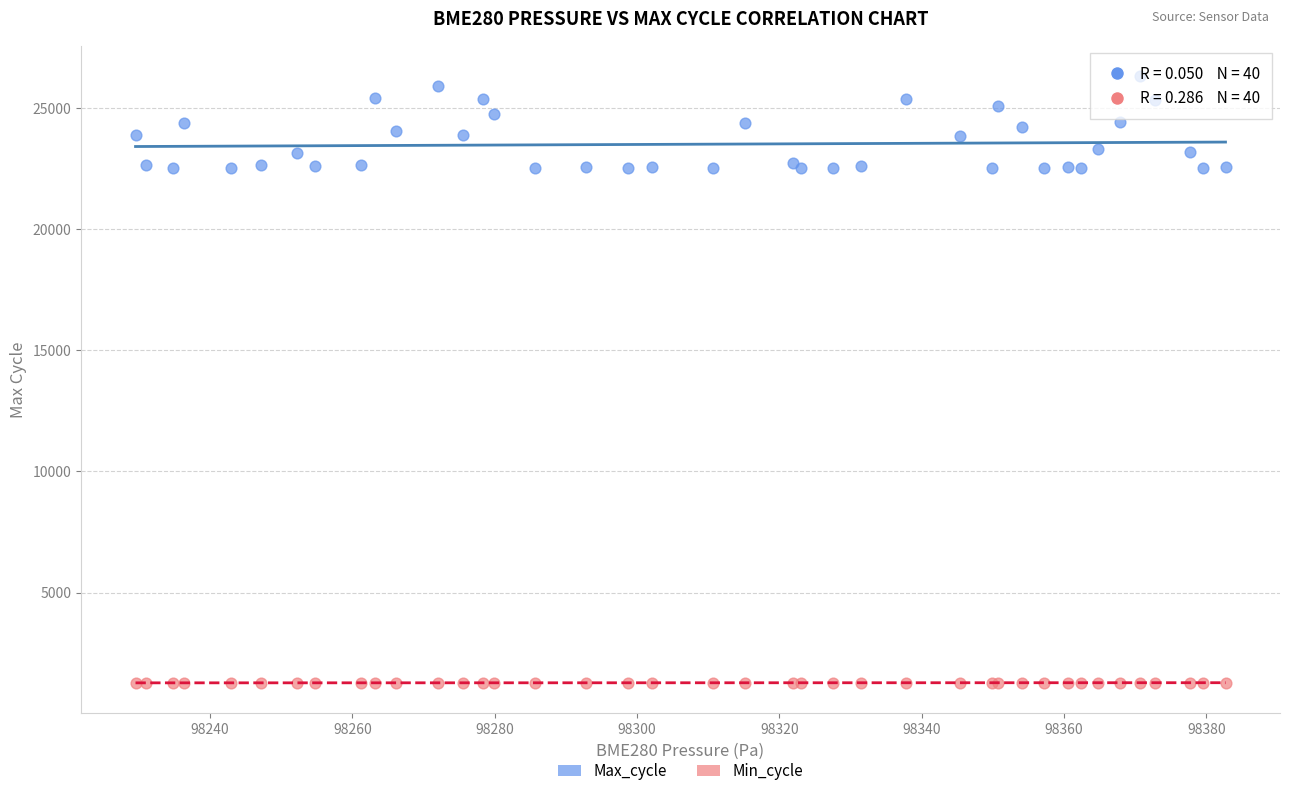

What are all the series names shown in the legend?

Max_cycle, Min_cycle